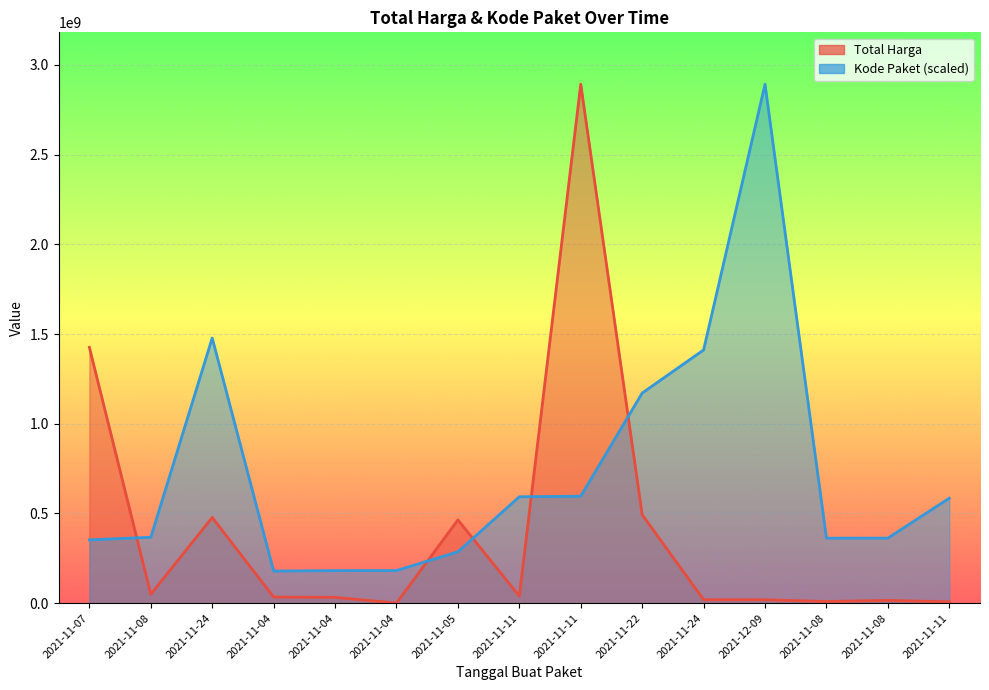

The Kode Paket series shows 178927446.8 at 2021-11-04. True or false?

True